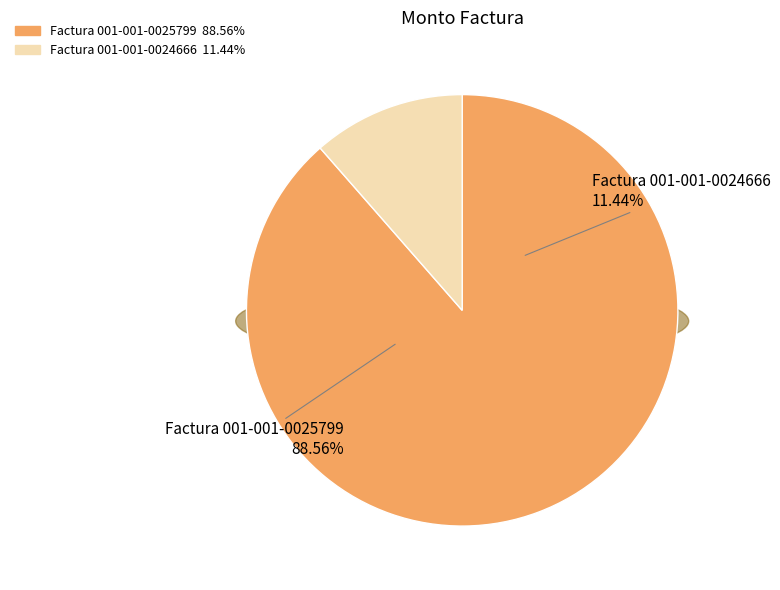

Is it true that Factura 001-001-0025799 is 99% of the pie?

False